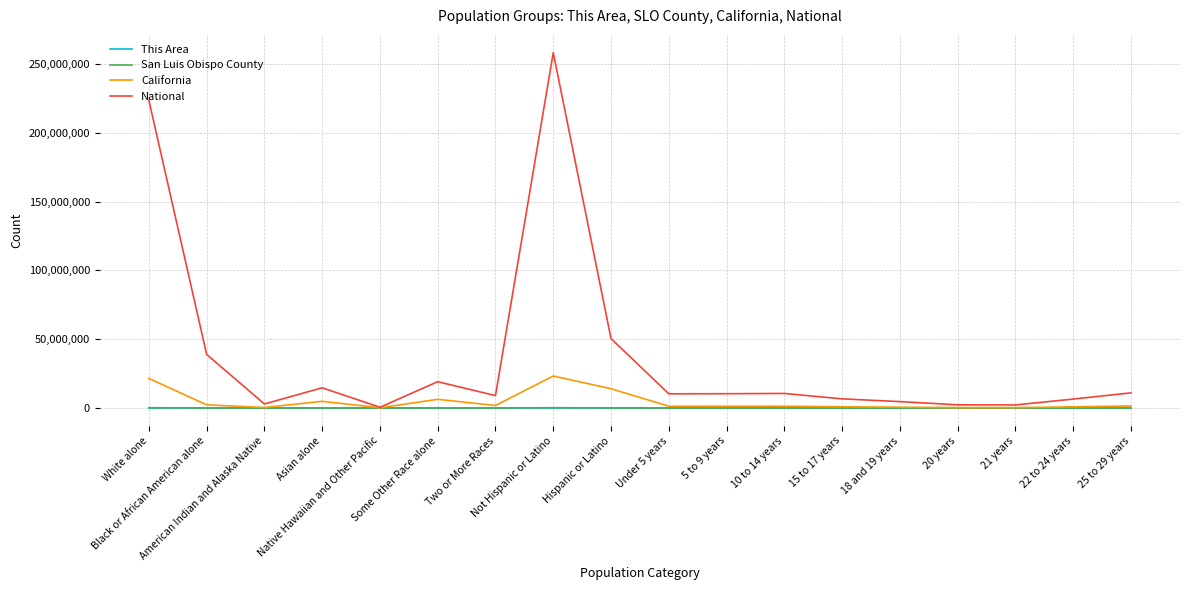

Which series has the widest spread of values?

National